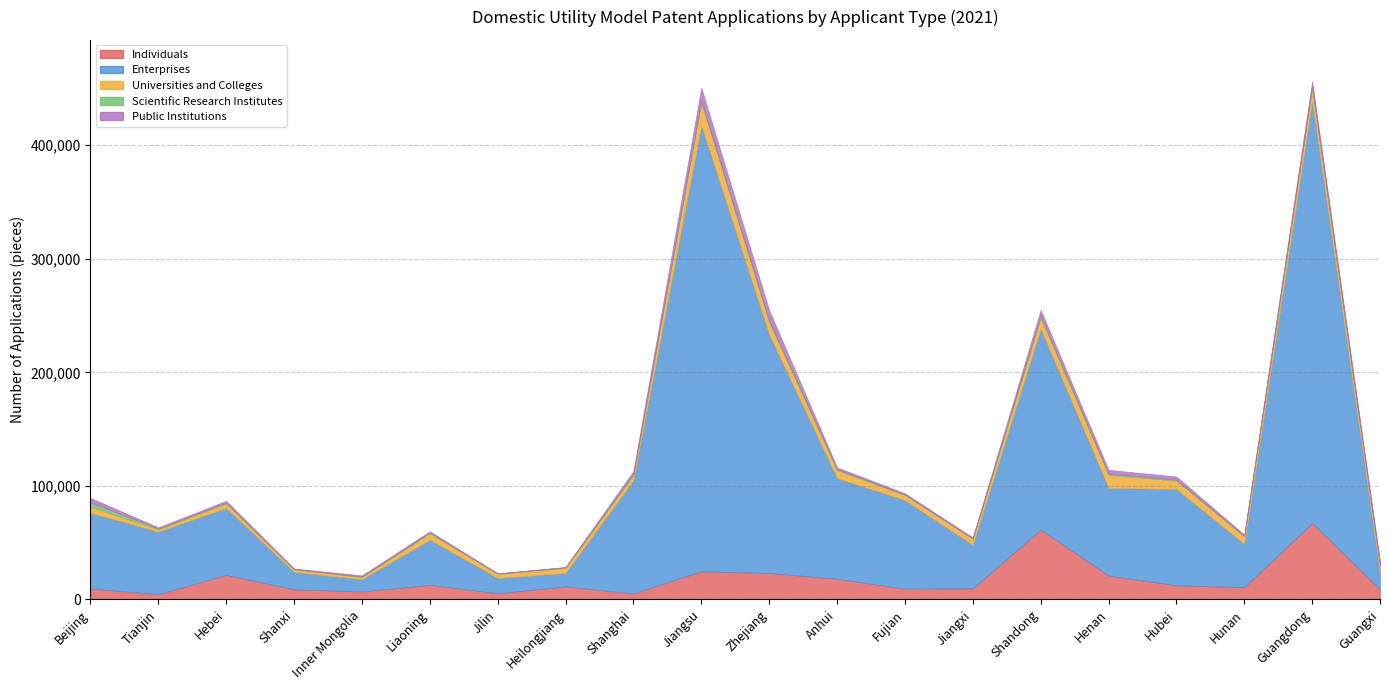

How many values in the Individuals series are below 11446?

10